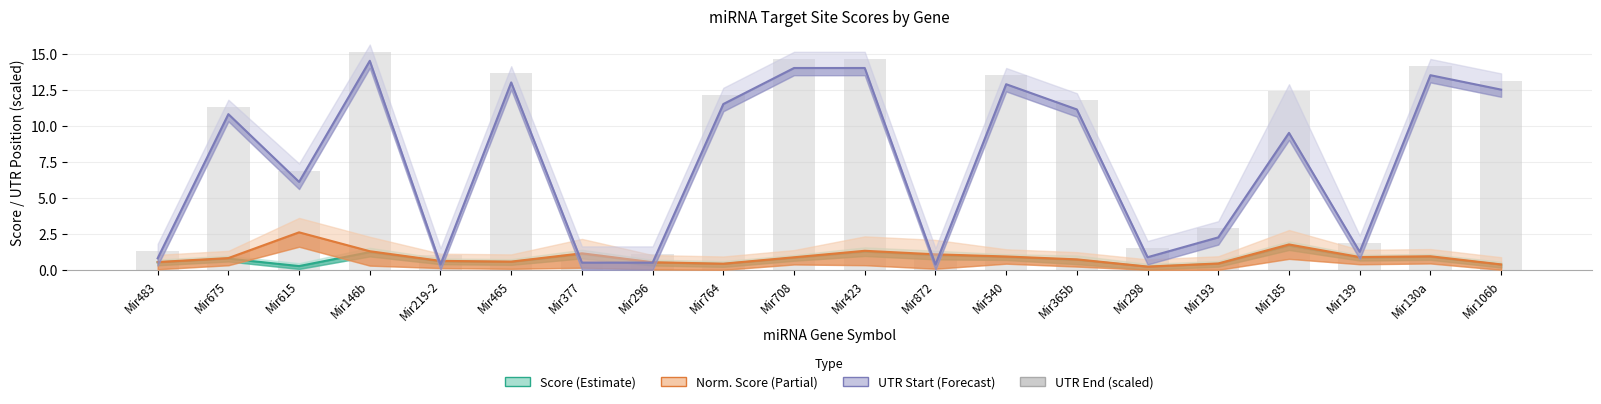

What is the label of the 4th bar from the right?

Mir185